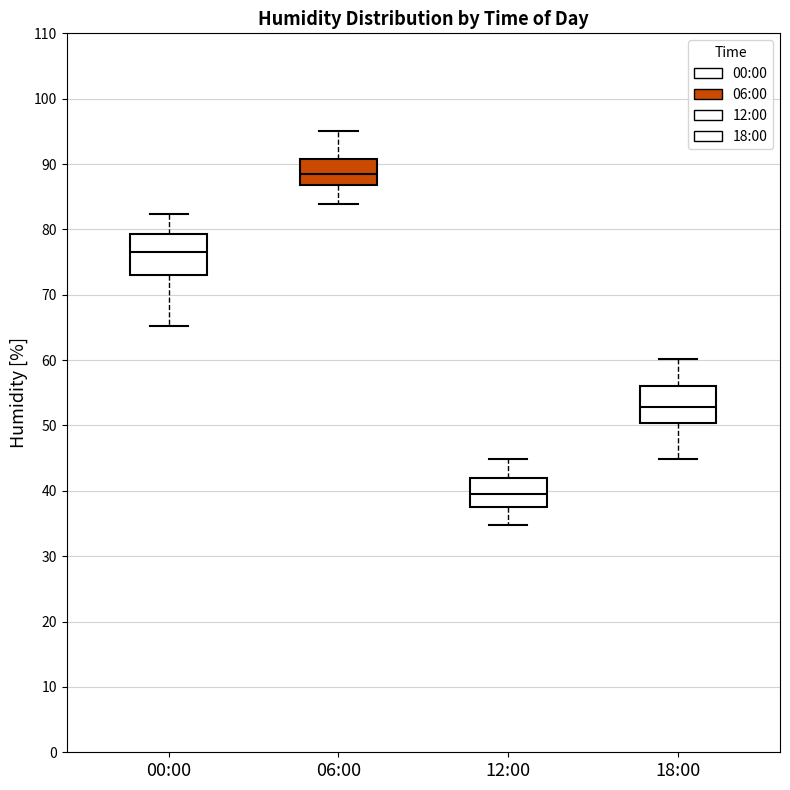

Reading left to right, transcribe this box plot: for each box, give where its median line is, the range the box spans, and where its two whiskers end, as read against the y-axis. The values are not printed on the chart, so give them approximately, as read against the axis.

00:00: median 77, box 73 to 79, whiskers 65 to 82
06:00: median 89, box 87 to 91, whiskers 84 to 95
12:00: median 40, box 38 to 42, whiskers 35 to 45
18:00: median 53, box 50 to 56, whiskers 45 to 60